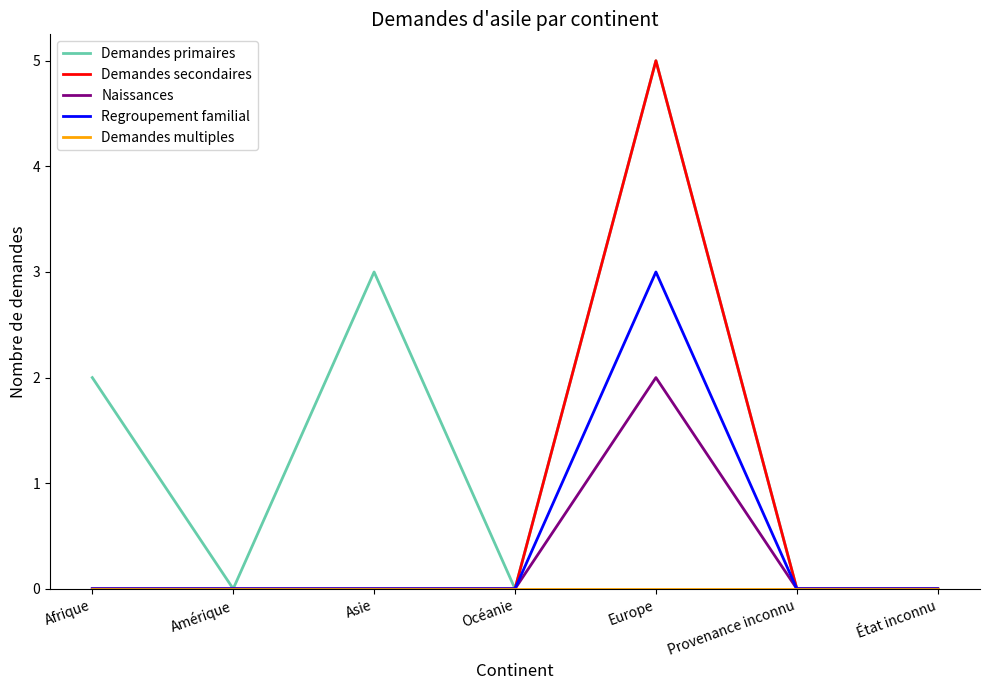

True or false: Demandes secondaires has a value of 2 at État inconnu.

False